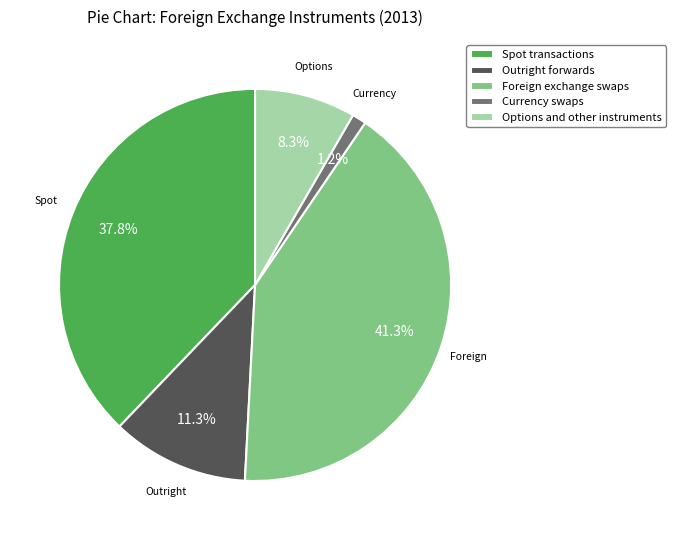

How many segments does this pie chart have?

5